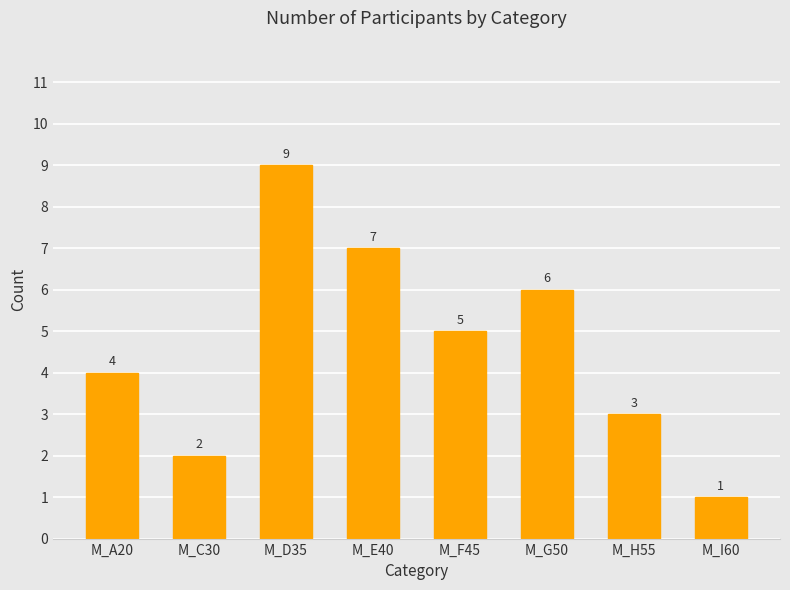

What value does the data have at M_H55?

3